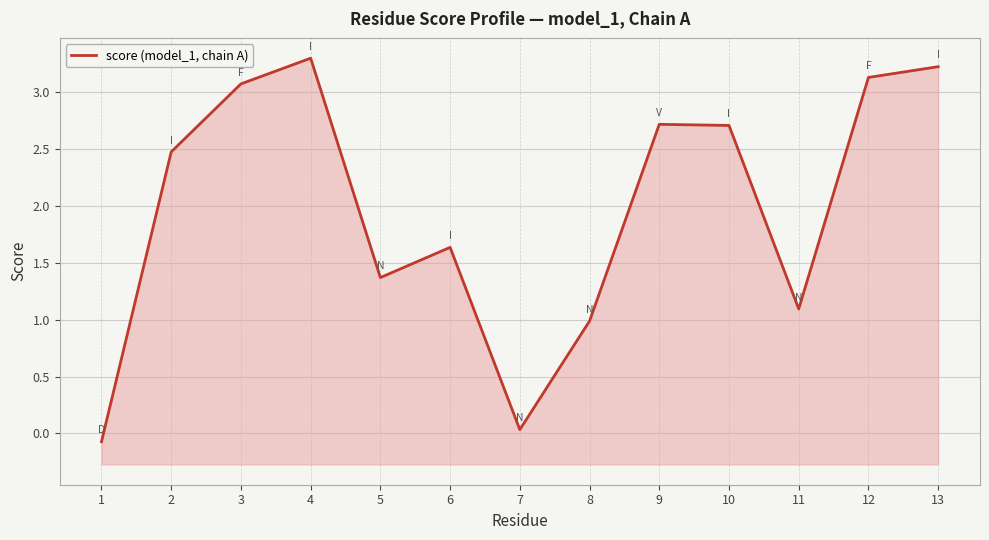

Reading left to right, list all the values displayed in this chart.

1=-0.1	2=2.5	3=3.1	4=3.3	5=1.4	6=1.6	7=0.0	8=1.0	9=2.7	10=2.7	11=1.1	12=3.1	13=3.2